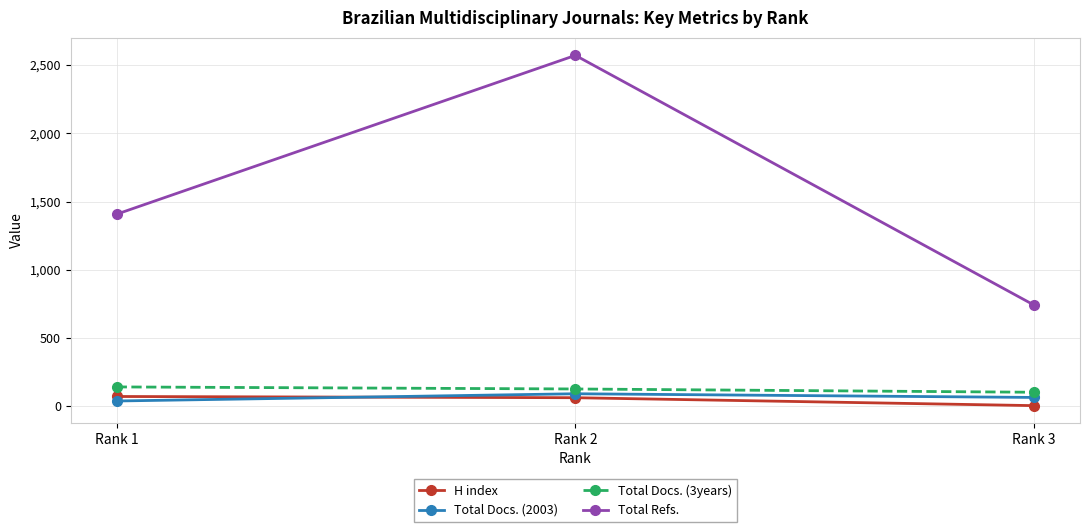

How many distinct data groups are displayed?

4